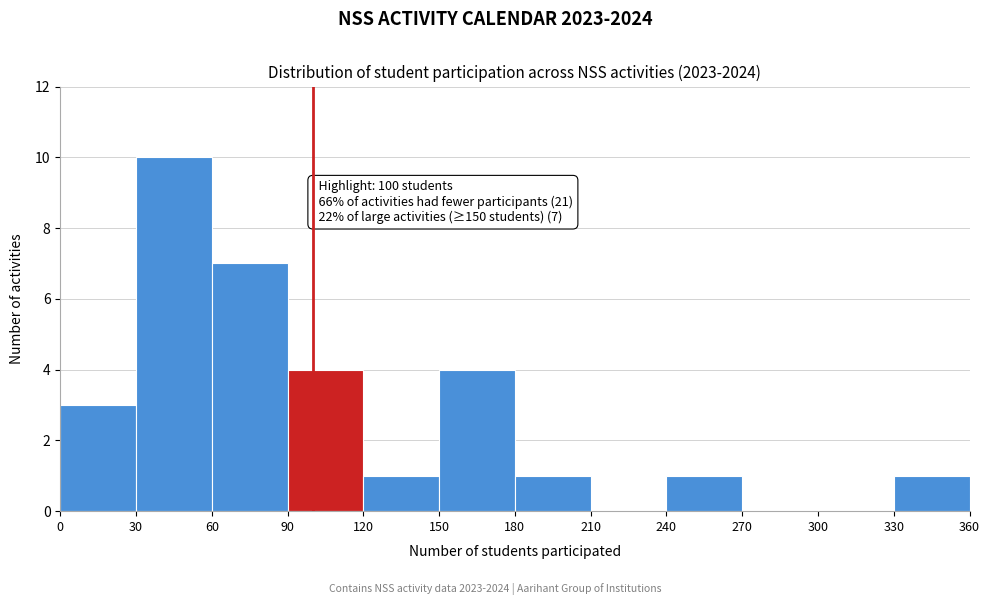

Over which range of the x-axis is the bar tallest?

30 to 60